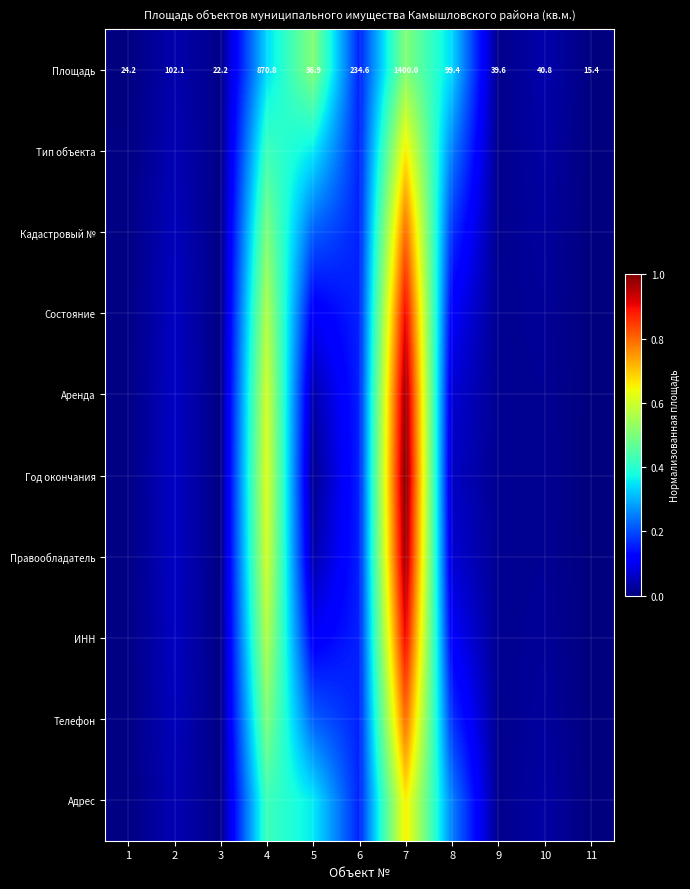

What is the total value across all series at 3?

0.1